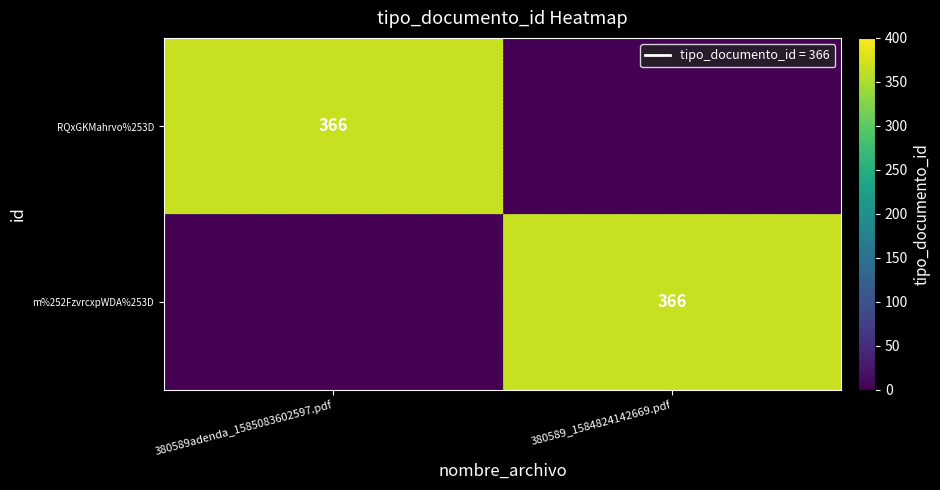

The value of RQxGKMahrvo%253D at 380589adenda_1585083602597.pdf is 124. True or false?

False